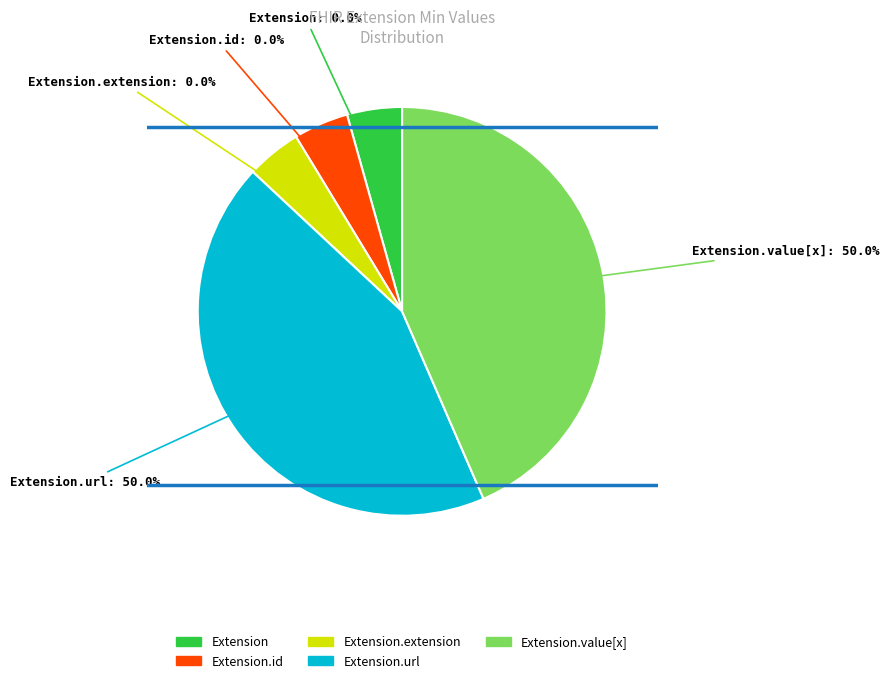

Which category has the biggest portion of the pie?

Extension.url